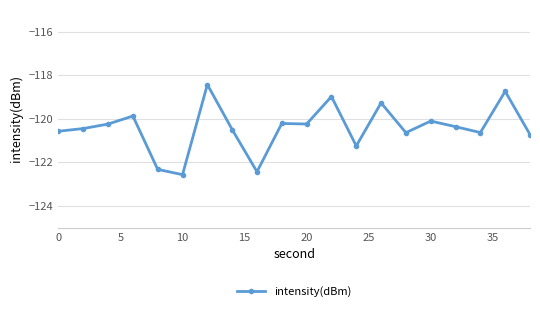

Count the number of categories in the chart.

20